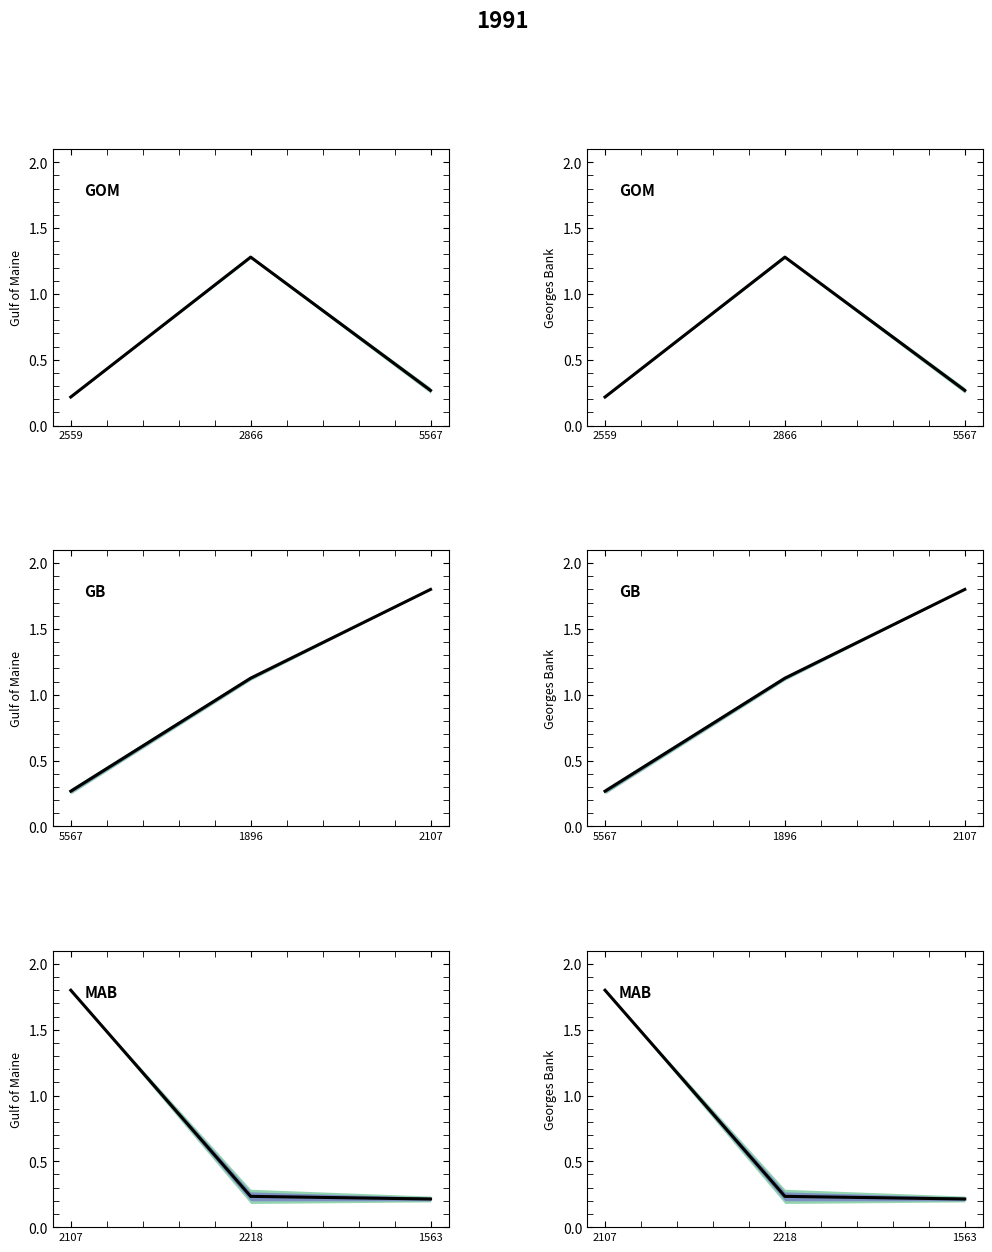

What is the maximum value shown in the chart?

1.8